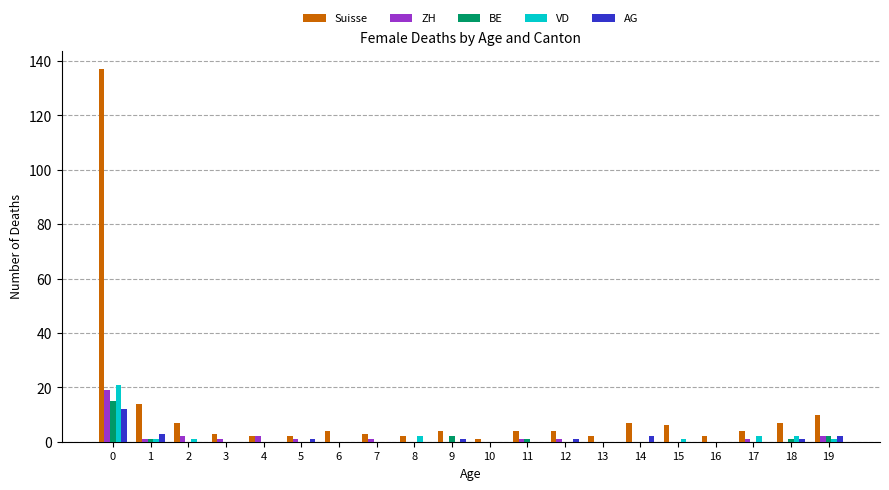

What is the sum of all BE values?

22